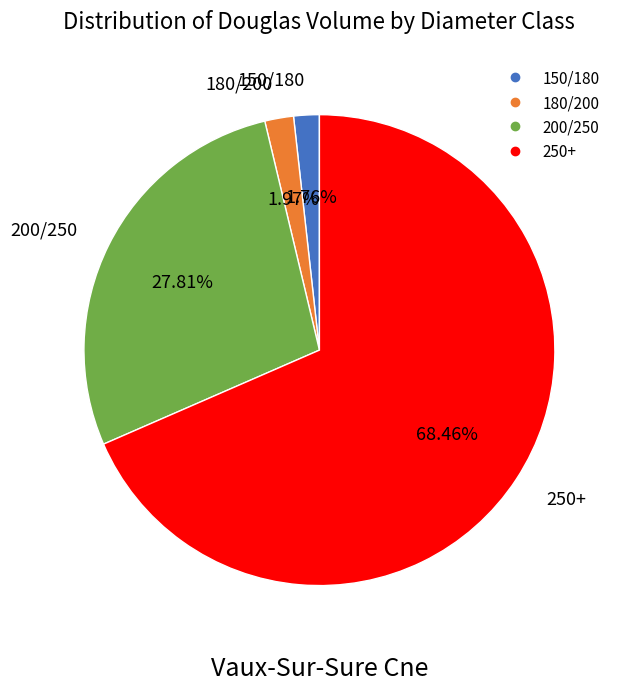

Combined, what portion of the pie is 250+ and 200/250?

96.3%